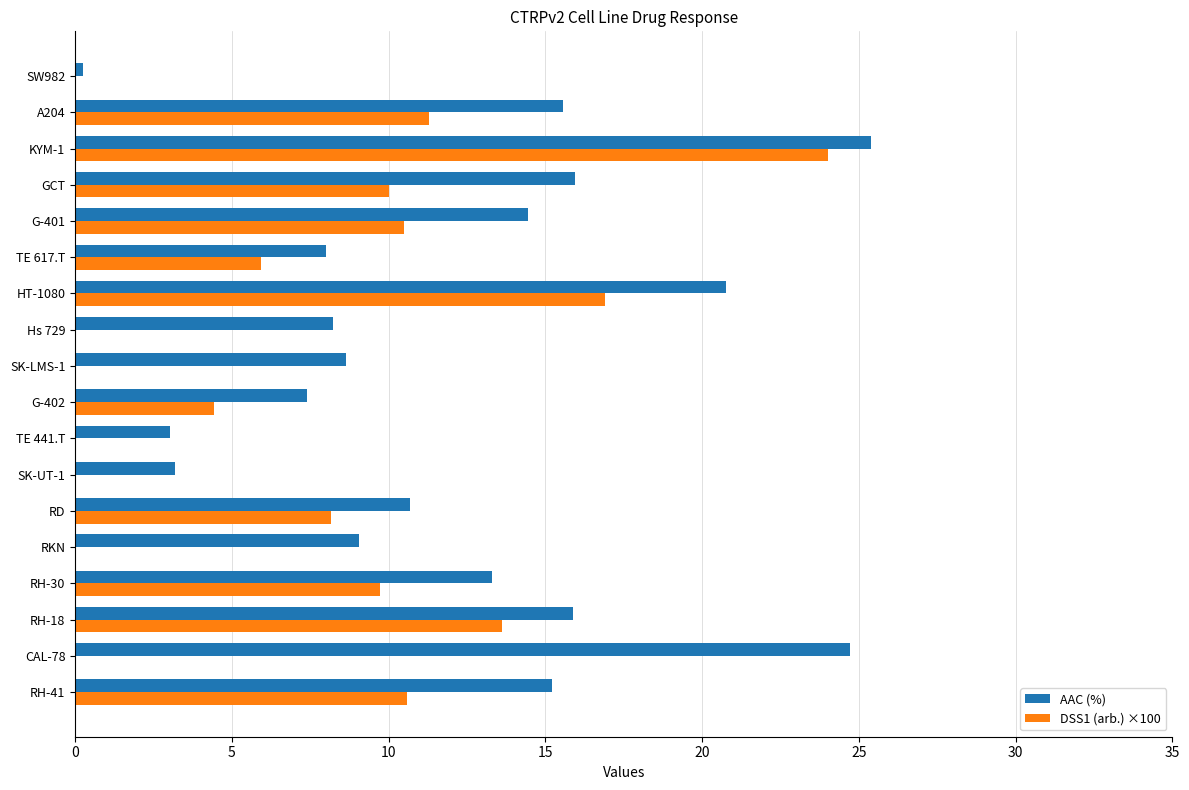

Which series has the largest total across all categories?

AAC (%)